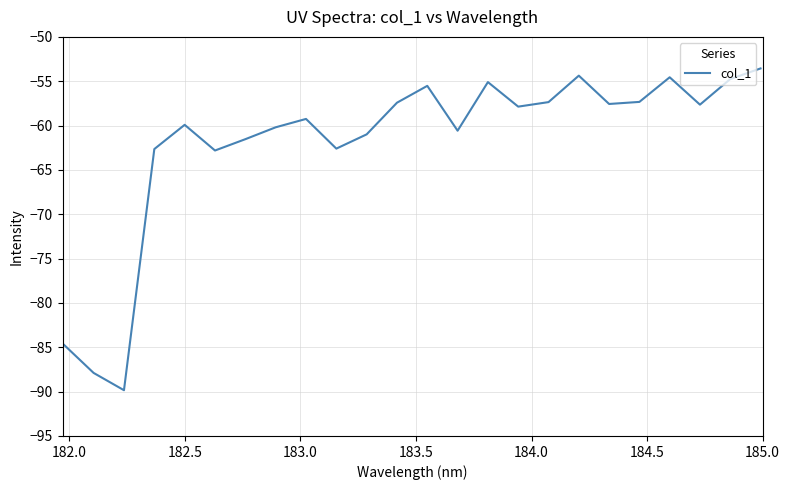

Does the chart display data point markers on the line(s)?

No